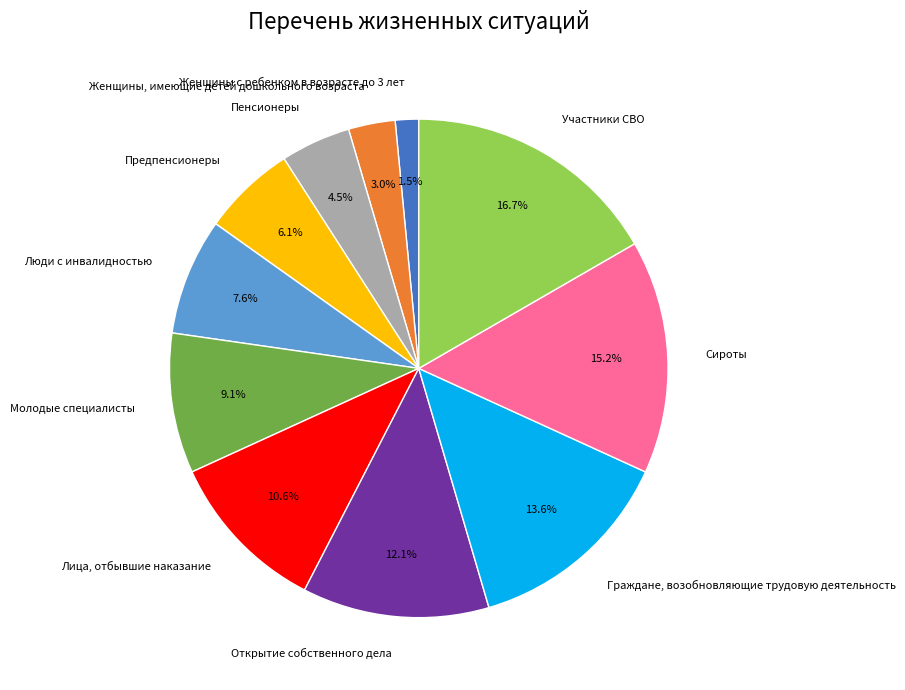

To the nearest percent, what is the average slice percentage?

9%